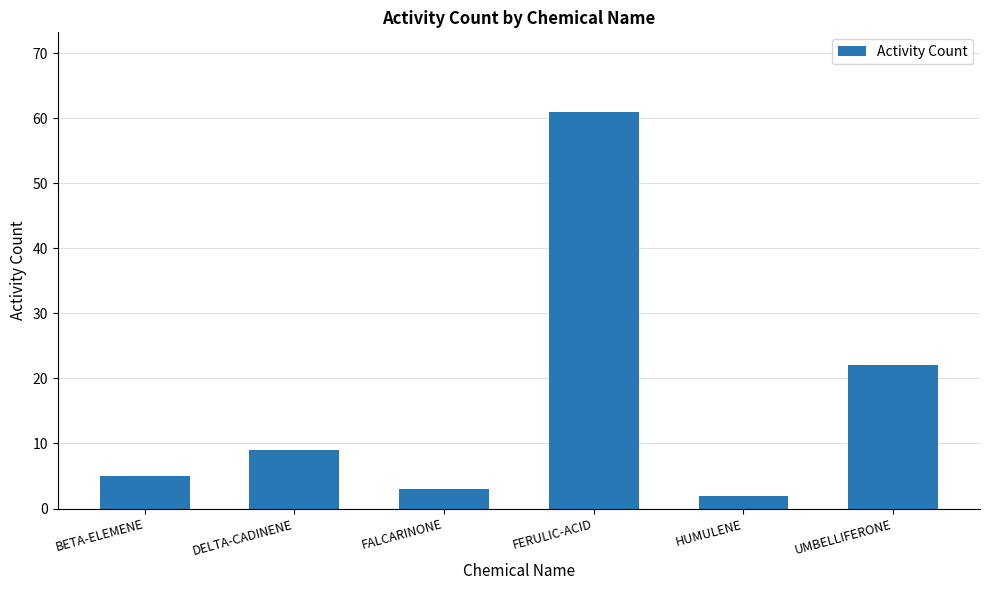

Which category has the lowest value across all series?

HUMULENE